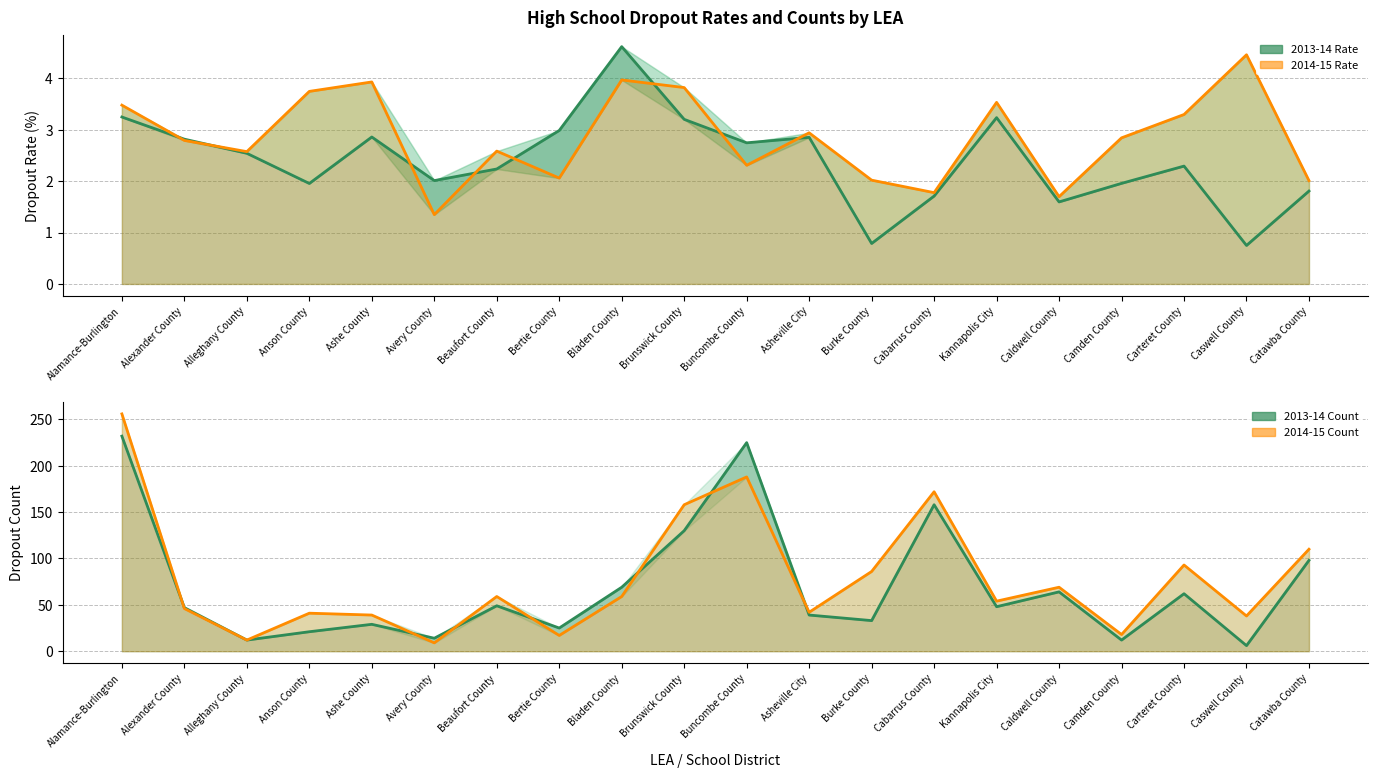

Which category has the lowest value in the 2014-15 Count series?

Avery County